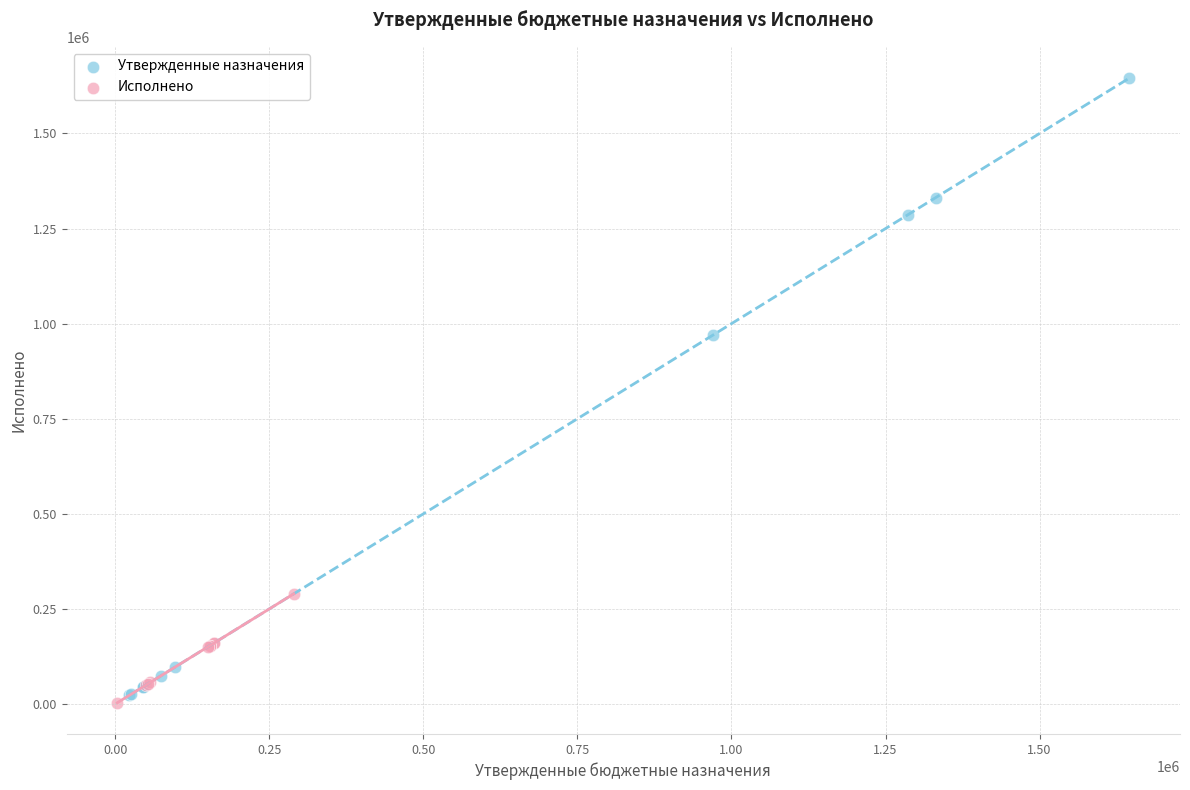

Which series reaches the maximum Y coordinate?

Утвержденные назначения